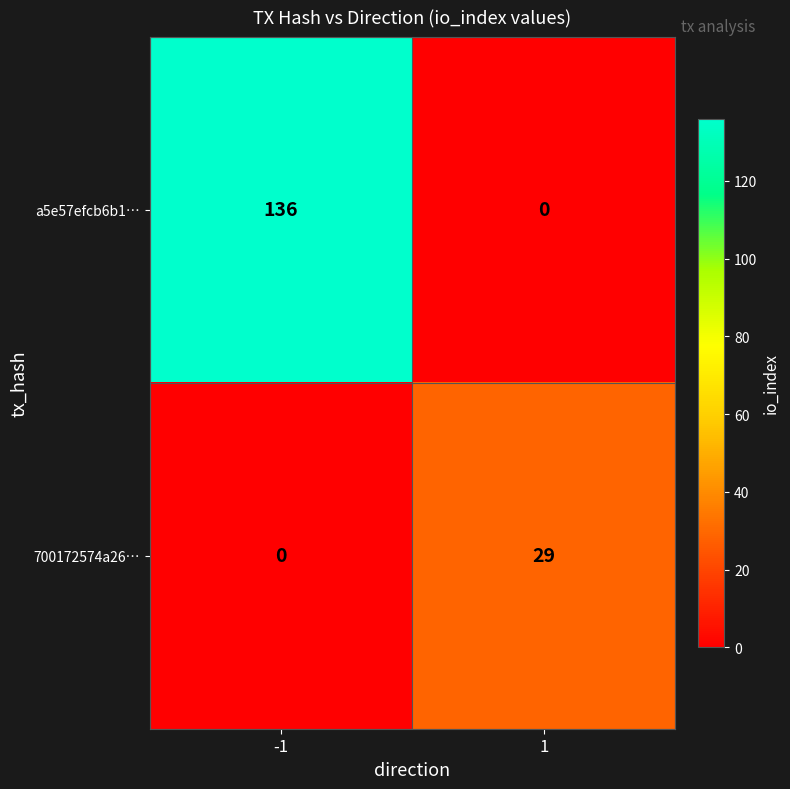

Is it true that a5e57efcb6b1… equals 68 at -1?

False